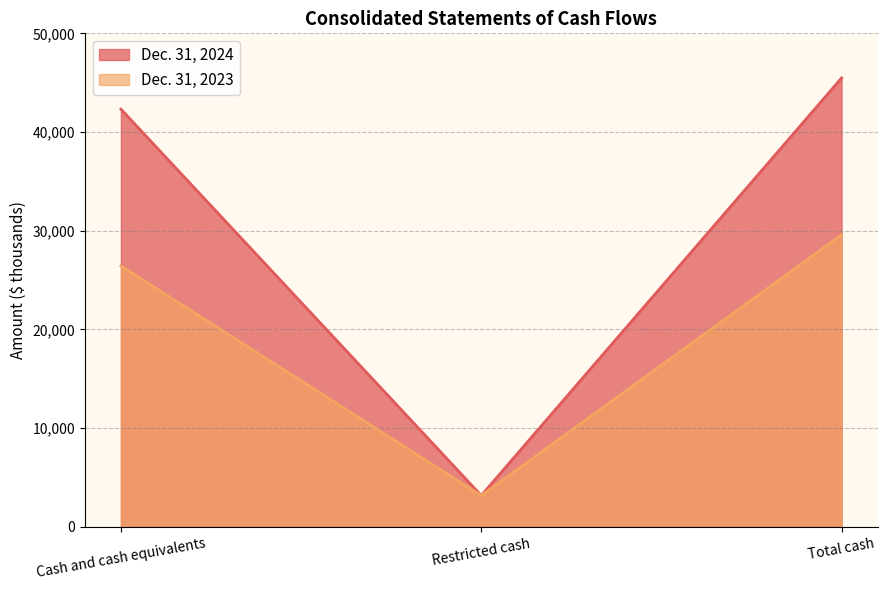

Which series has the largest total across all categories?

Dec. 31, 2024